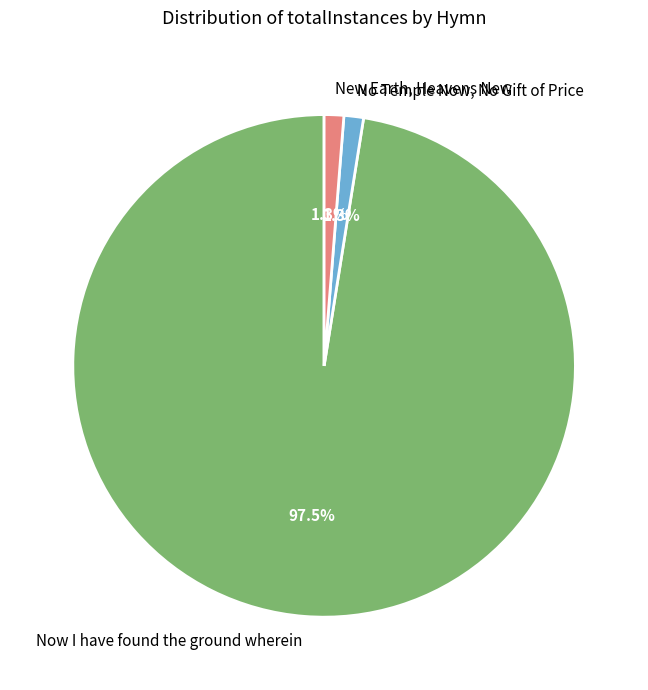

Is Now I have found the ground wherein the majority of the pie?

Yes